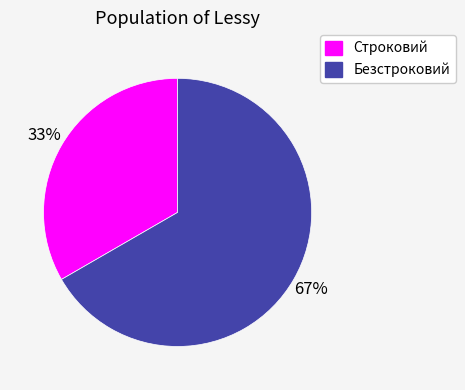

Count the number of slices in the pie.

2